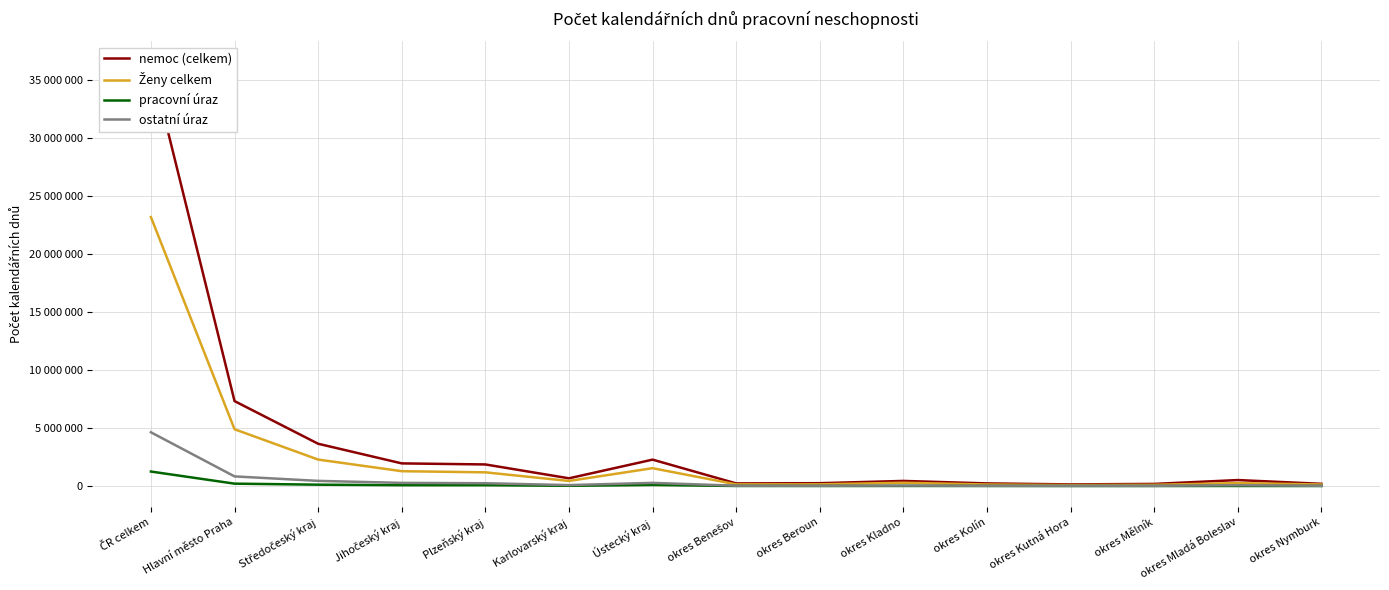

Reading left to right, transcribe all the data shown in this chart.

nemoc (celkem): ČR celkem=36520378	Hlavní město Praha=7330782	Středočeský kraj=3651113	Jihočeský kraj=1957549	Plzeňský kraj=1866331	Karlovarský kraj=670961	Ústecký kraj=2281687	okres Benešov=230205	okres Beroun=249618	okres Kladno=445139	okres Kolín=230519	okres Kutná Hora=145387	okres Mělník=187455	okres Mladá Boleslav=520616	okres Nymburk=194441
Ženy celkem: ČR celkem=23200037	Hlavní město Praha=4902969	Středočeský kraj=2287276	Jihočeský kraj=1284275	Plzeňský kraj=1186252	Karlovarský kraj=442763	Ústecký kraj=1544700	okres Benešov=148505	okres Beroun=152819	okres Kladno=286486	okres Kolín=137111	okres Kutná Hora=90273	okres Mělník=111944	okres Mladá Boleslav=257396	okres Nymburk=138398
pracovní úraz: ČR celkem=1254858	Hlavní město Praha=210083	Středočeský kraj=121369	Jihočeský kraj=77615	Plzeňský kraj=76865	Karlovarský kraj=25992	Ústecký kraj=95537	okres Benešov=11164	okres Beroun=7466	okres Kladno=13193	okres Kolín=8304	okres Kutná Hora=7523	okres Mělník=6613	okres Mladá Boleslav=9924	okres Nymburk=7127
ostatní úraz: ČR celkem=4639931	Hlavní město Praha=835314	Středočeský kraj=449349	Jihočeský kraj=276884	Plzeňský kraj=246314	Karlovarský kraj=86314	Ústecký kraj=277929	okres Benešov=32759	okres Beroun=31383	okres Kladno=44392	okres Kolín=26383	okres Kutná Hora=20685	okres Mělník=25100	okres Mladá Boleslav=73809	okres Nymburk=26582